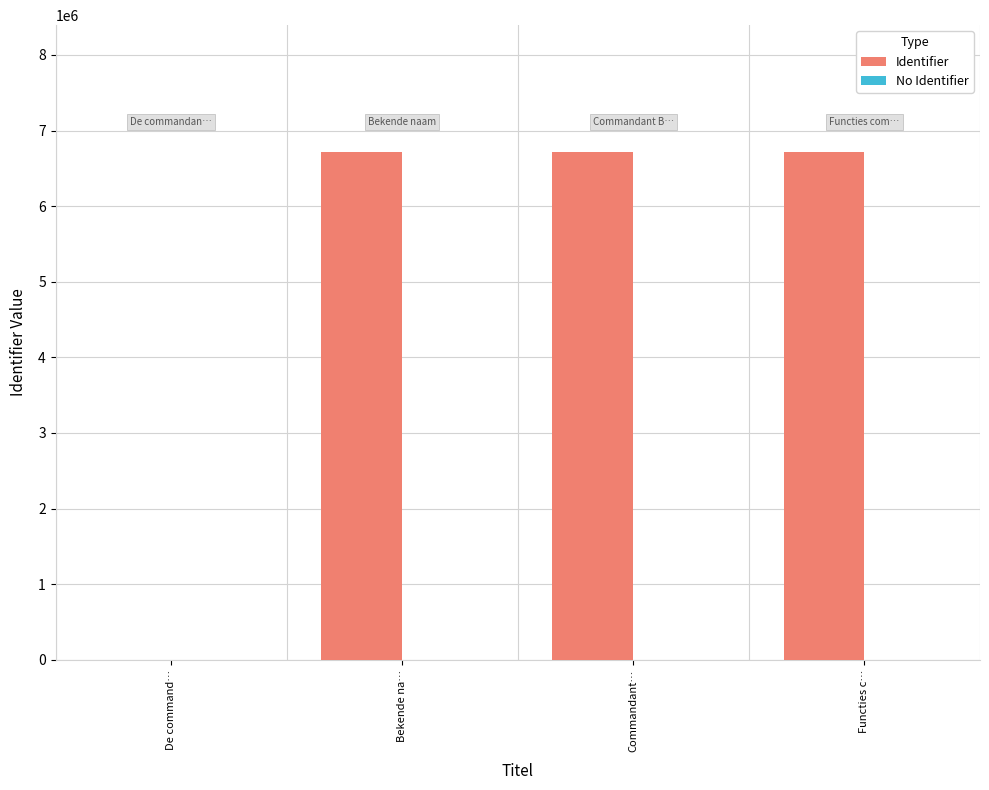

Where is Identifier nearest to the value 3357306?

Bekende na…